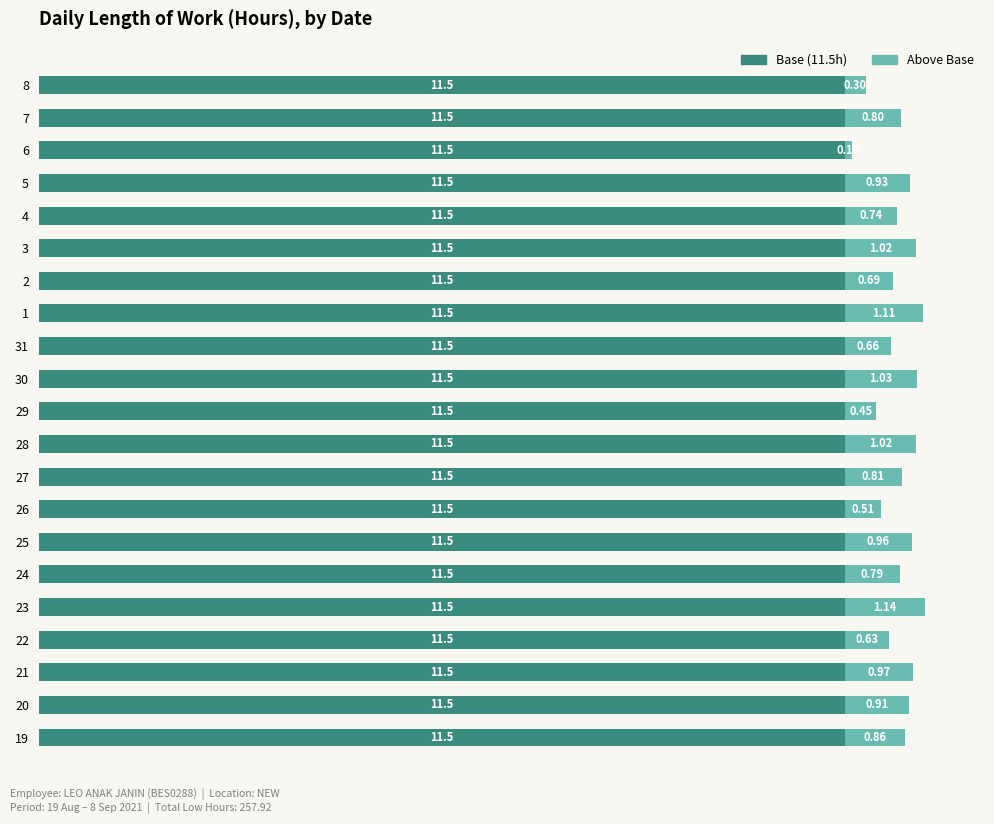

At which category is the sum across all series the highest?

23